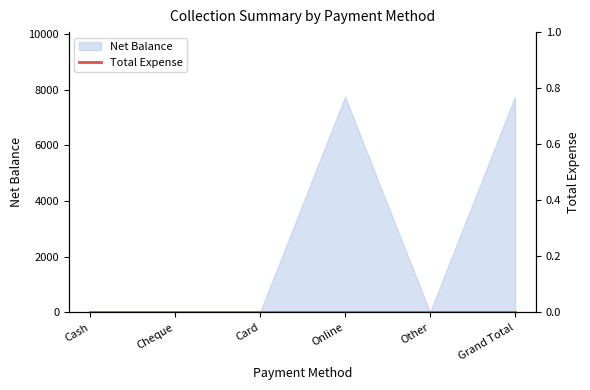

Reading left to right, what are all the values shown in this chart?

0	0	0	7750	0	7750